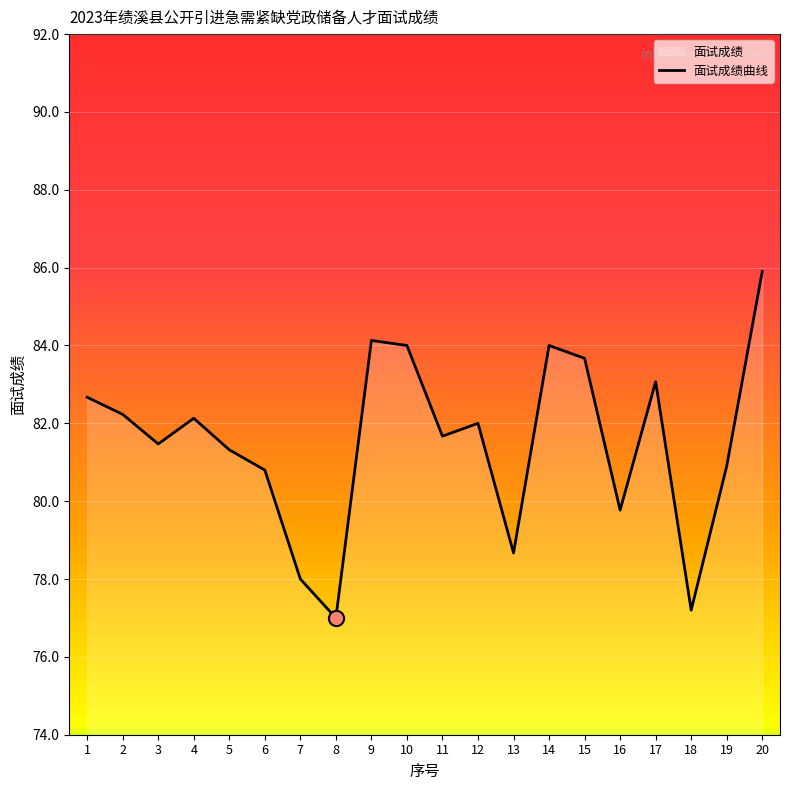

What is the change in value from 6 to 18?

-3.6